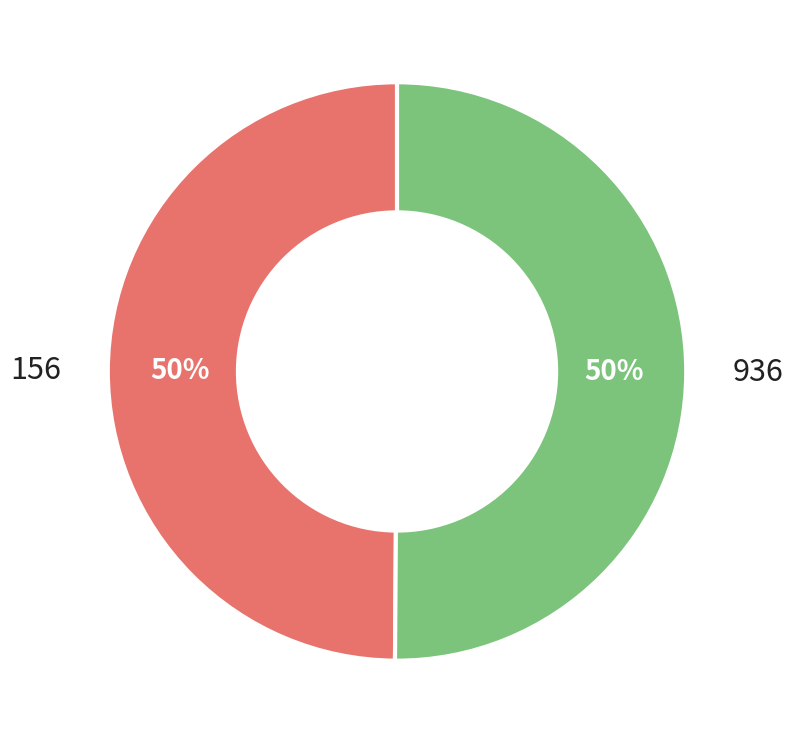

To the nearest percent, what is the average slice percentage?

50%